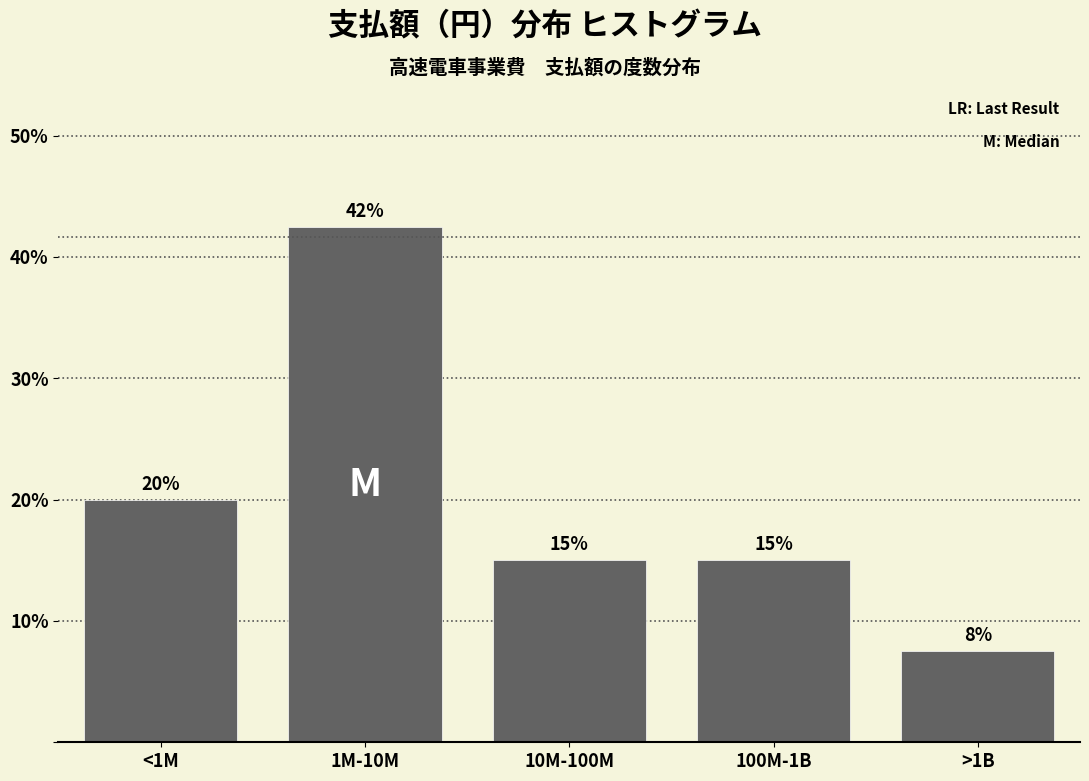

What is the value of the 2nd bar from the left?

42.5